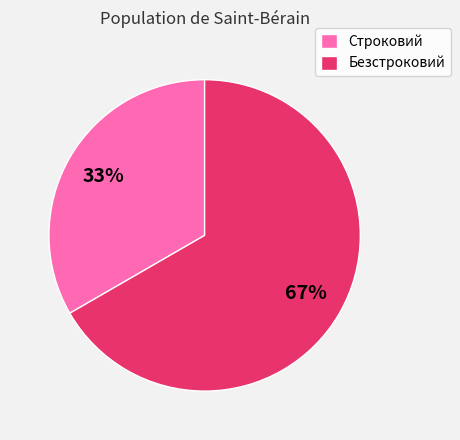

True or false: Безстроковий accounts for 67% of the total.

True